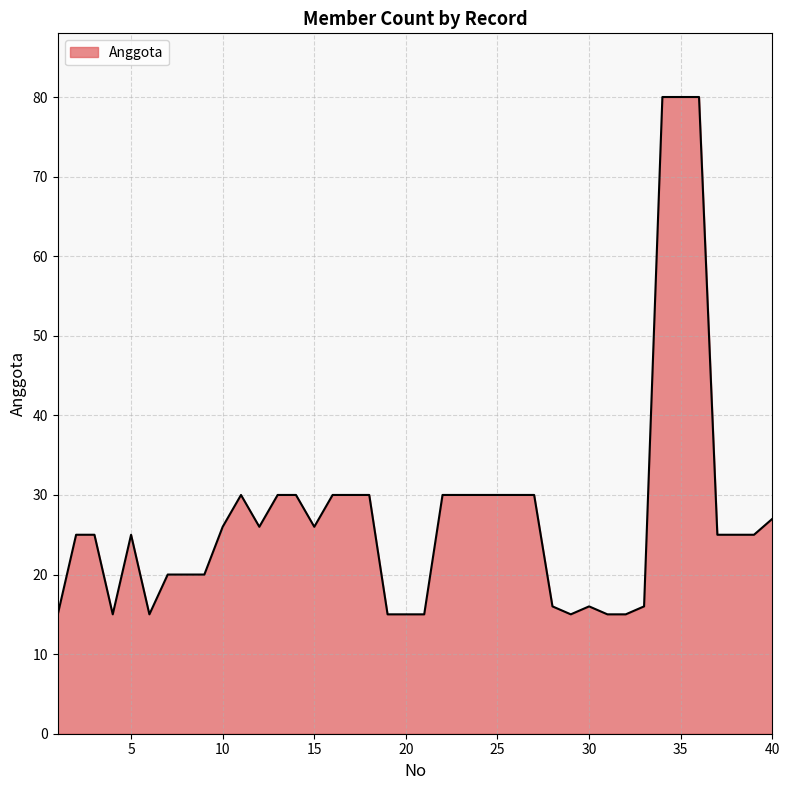

What is the difference between the maximum and minimum values?

65